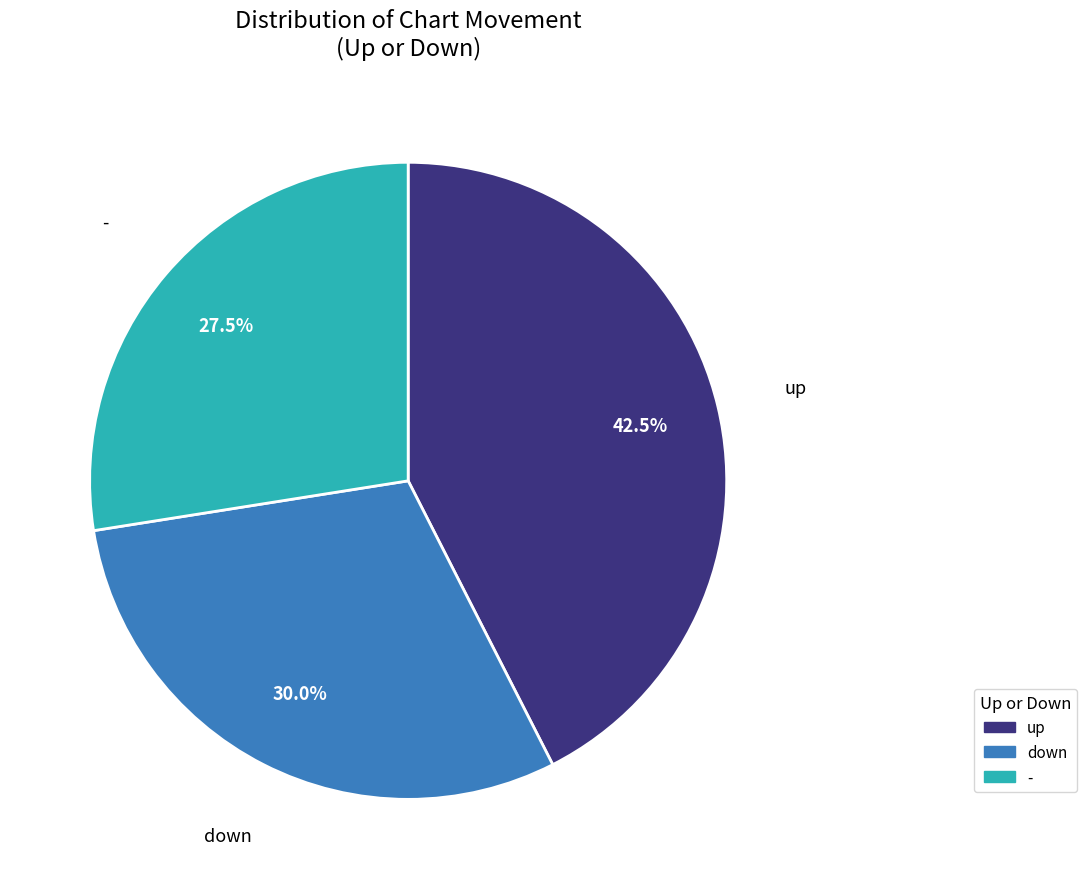

What is the ratio of the value at - to the value at down?

0.9